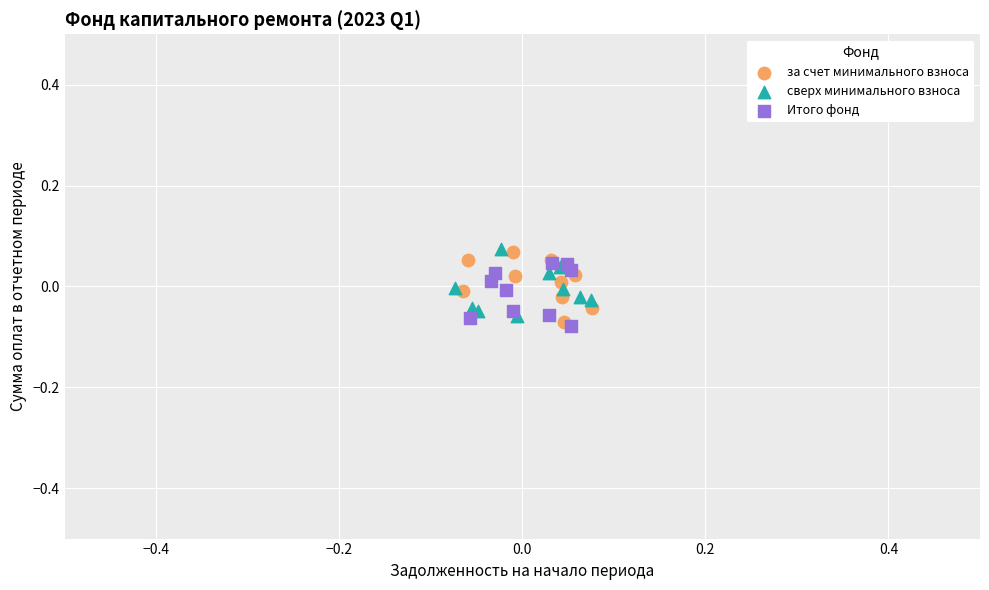

Which series contains the lowest Y value?

Итого фонд